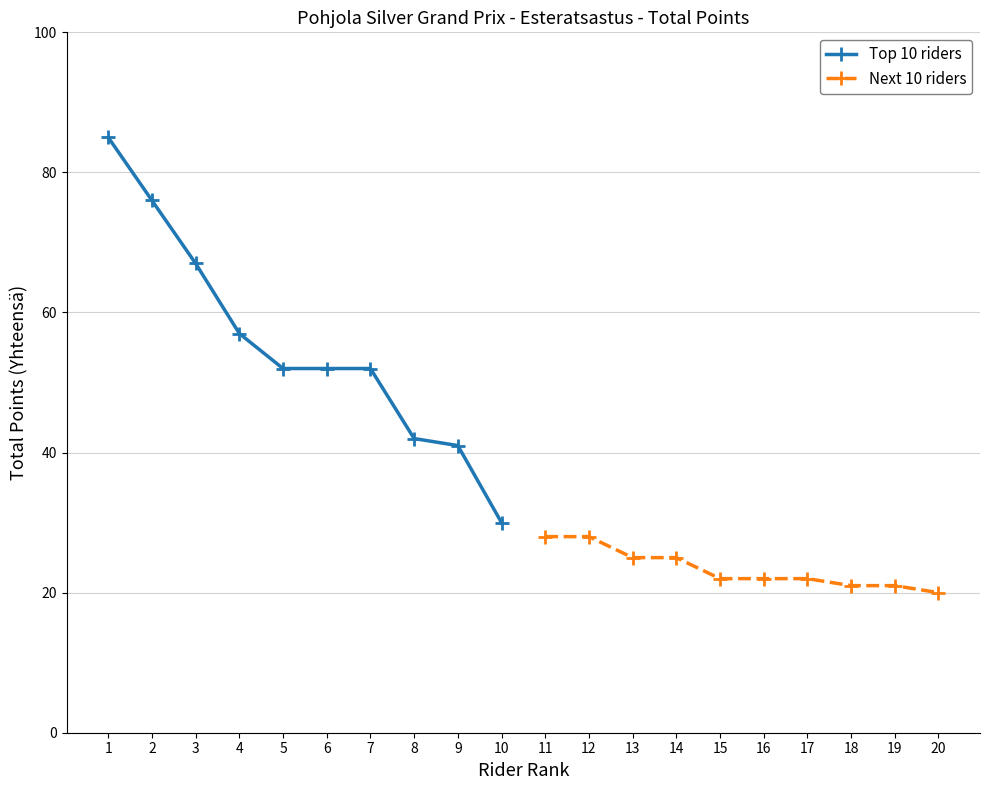

Which has a higher value, 8 or 5?

5